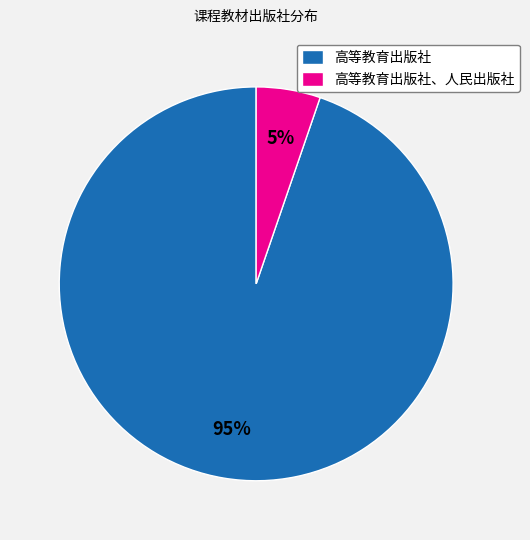

What percentage is the 高等教育出版社 slice, to the nearest percent?

95%